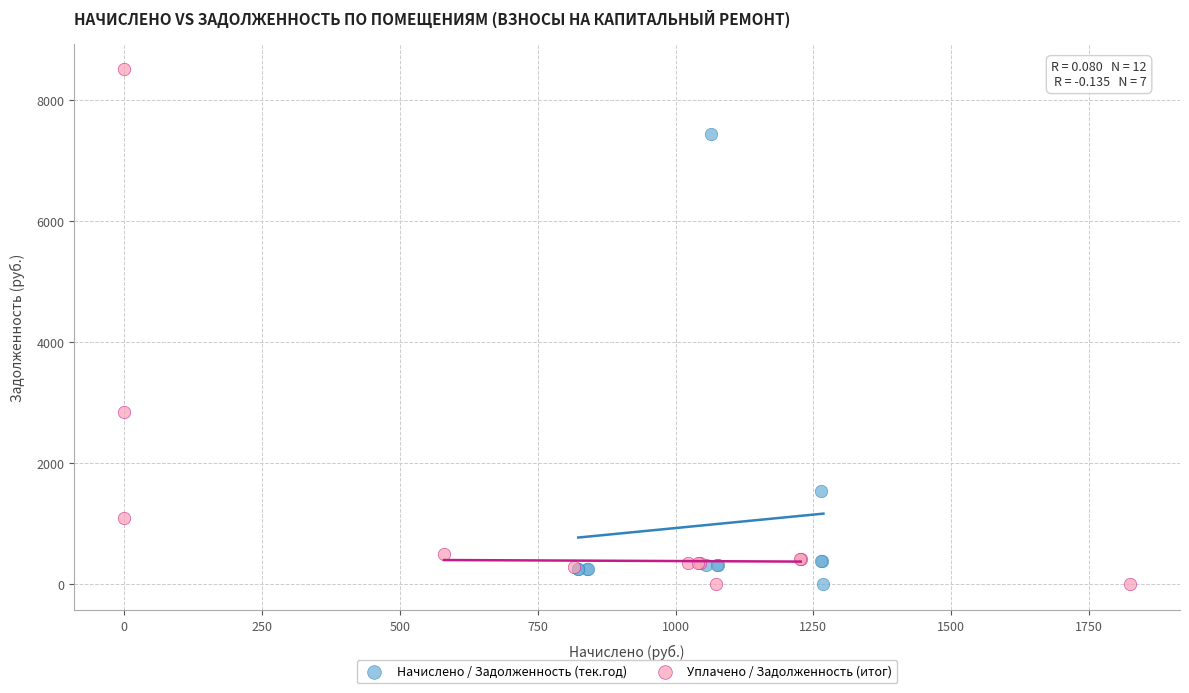

Which series has the widest spread of Y values?

Уплачено / Задолженность (итог)